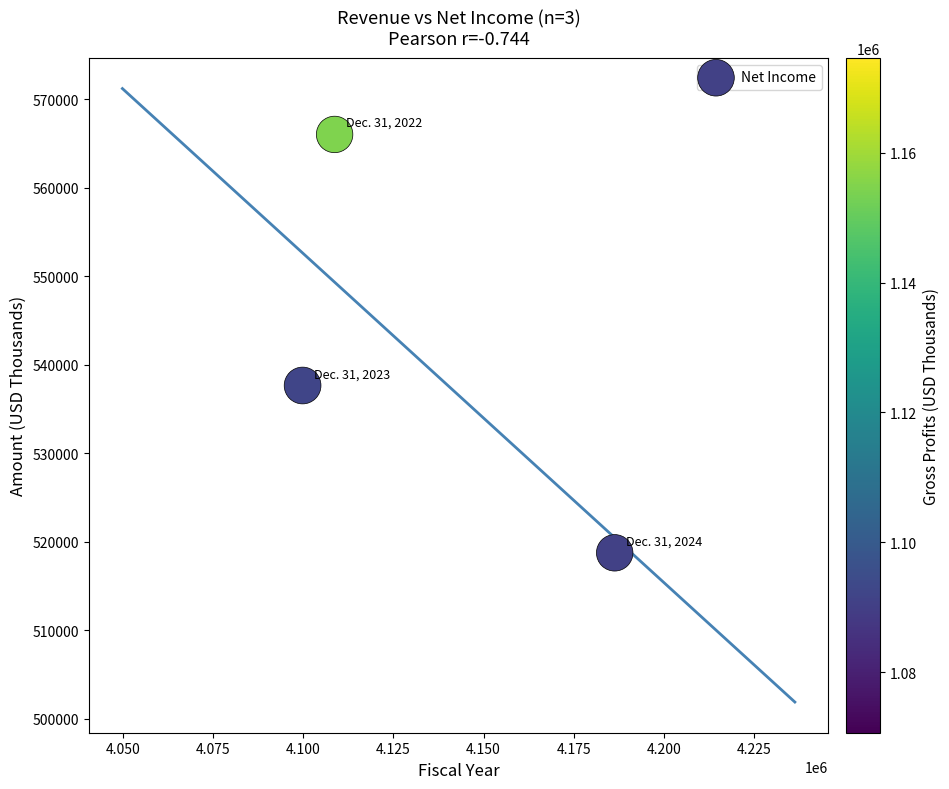

What is the range of Y values (max minus min)?

47281